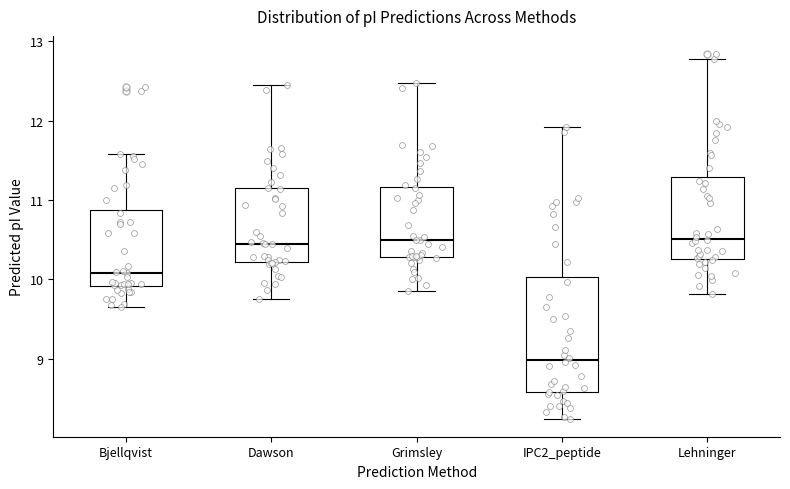

Reading left to right, read every box against the y-axis: the position of its median line, the range the box covers, and the ends of its whiskers. The values are not printed on the chart, so give them approximately, as read against the axis.

Bjellqvist: median 10.1, box 9.9 to 10.9, whiskers 9.6 to 11.6
Dawson: median 10.4, box 10.2 to 11.1, whiskers 9.8 to 12.4
Grimsley: median 10.5, box 10.3 to 11.2, whiskers 9.9 to 12.5
IPC2_peptide: median 9.0, box 8.6 to 10.0, whiskers 8.2 to 11.9
Lehninger: median 10.5, box 10.3 to 11.3, whiskers 9.8 to 12.8